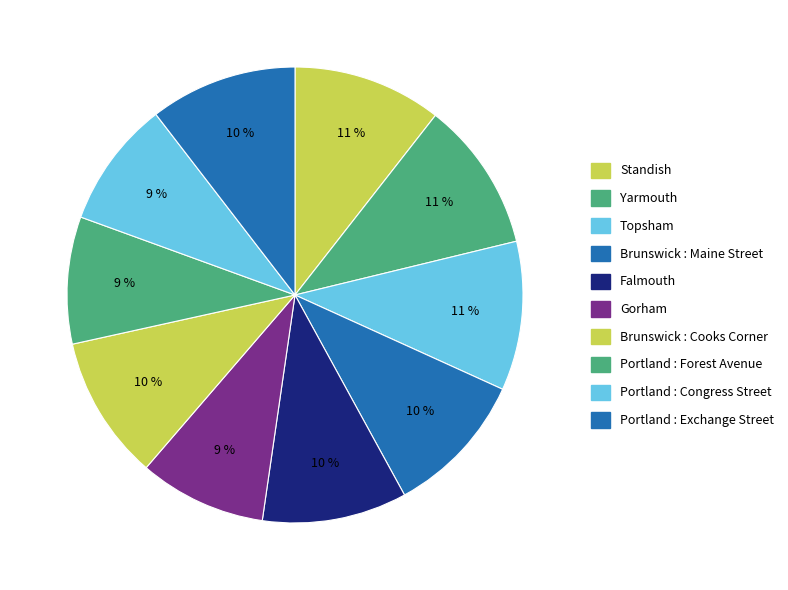

Count the number of slices in the pie.

10